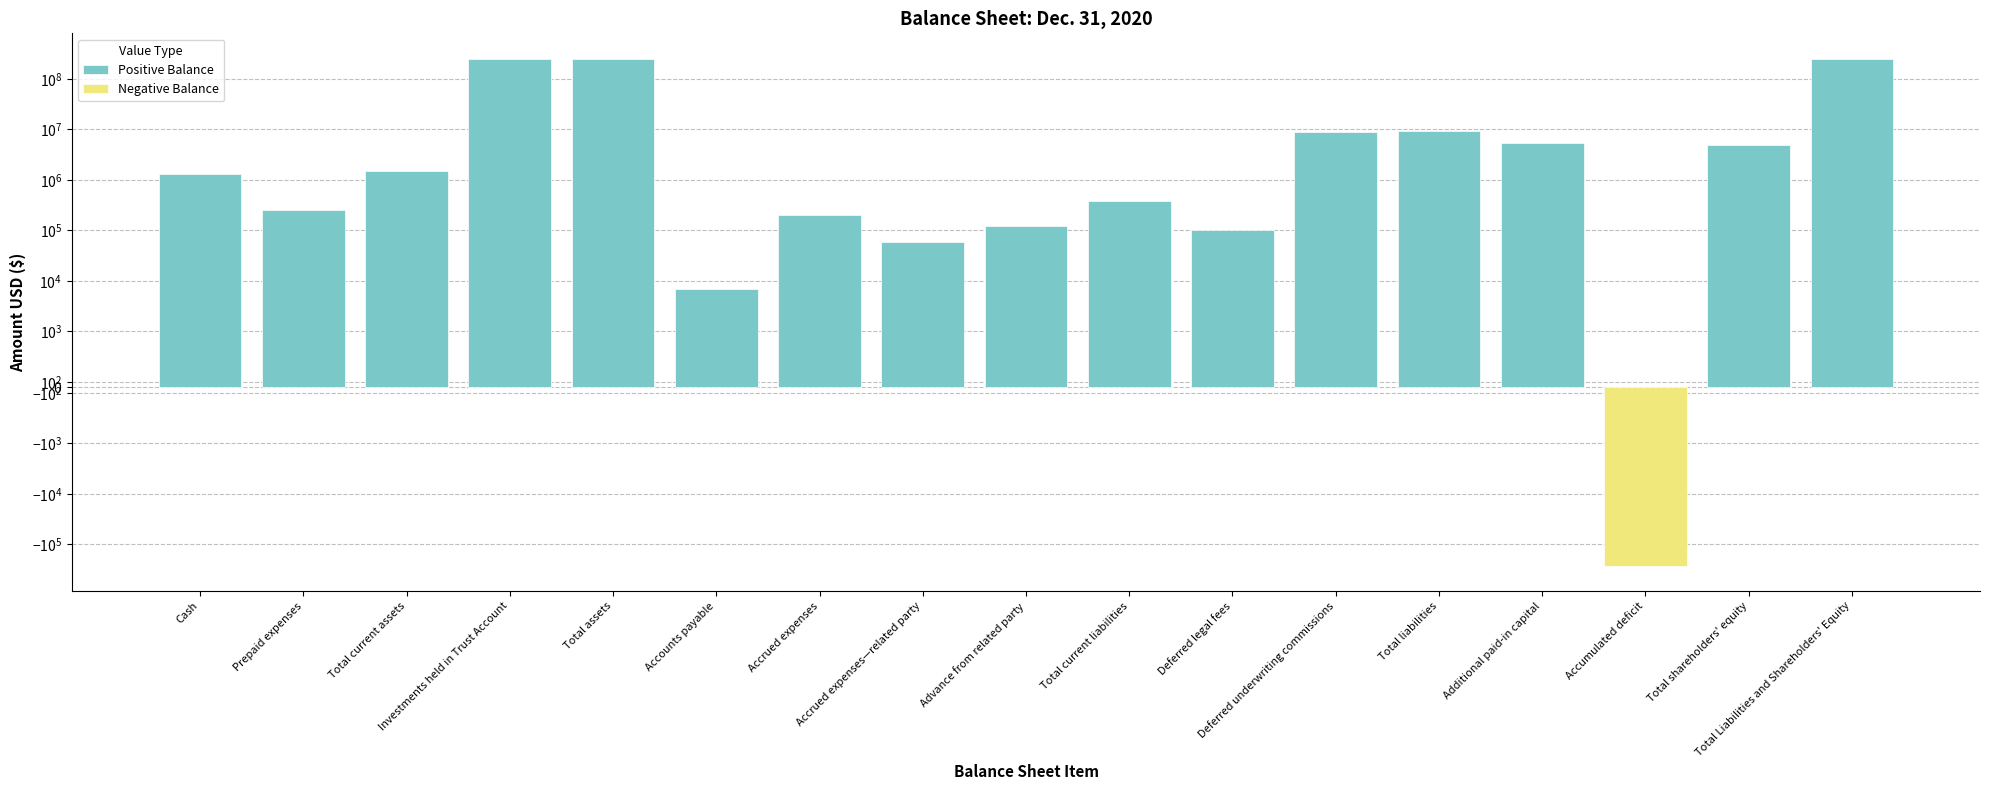

What is the sum of the values at Prepaid expenses and Accumulated deficit?

-14656